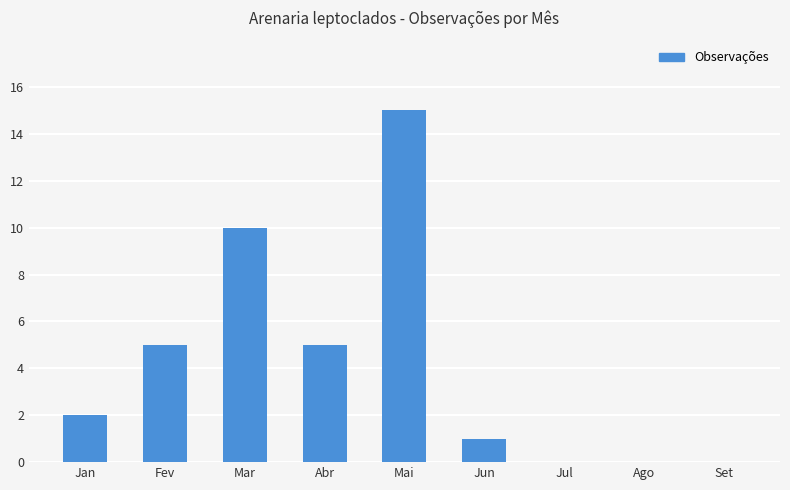

What is the approximate value at Jun?

1